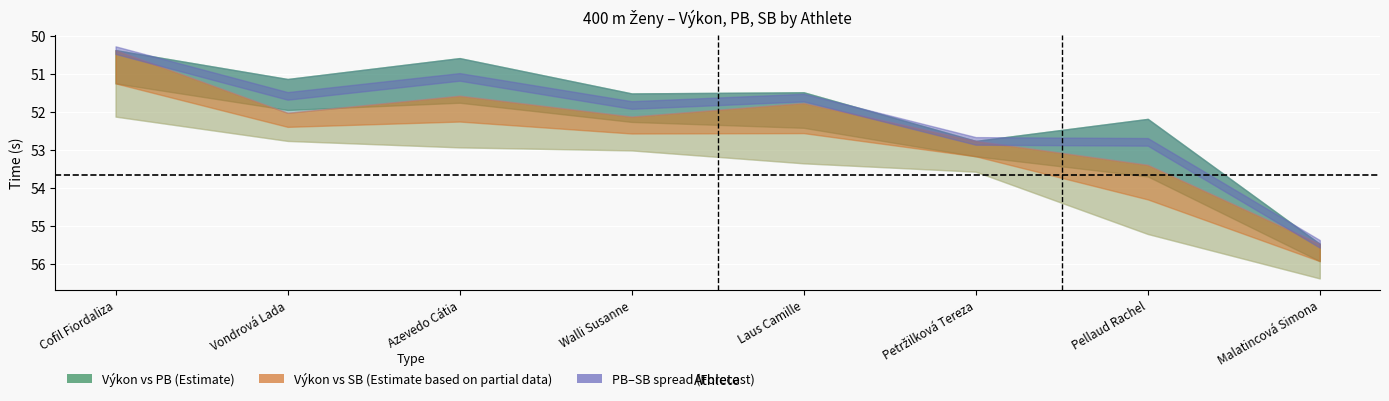

What is the label of the 2nd point from the right?

Pellaud Rachel